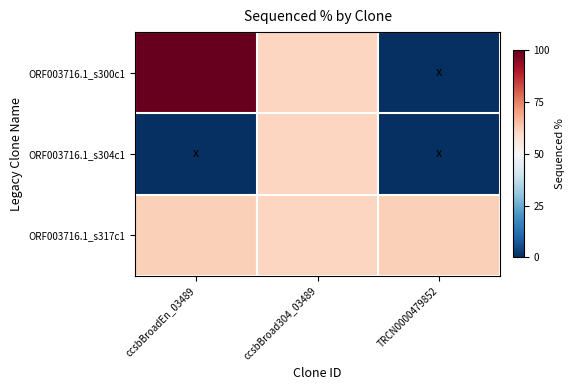

At which category is the sum across all series the highest?

ccsbBroad304_03489